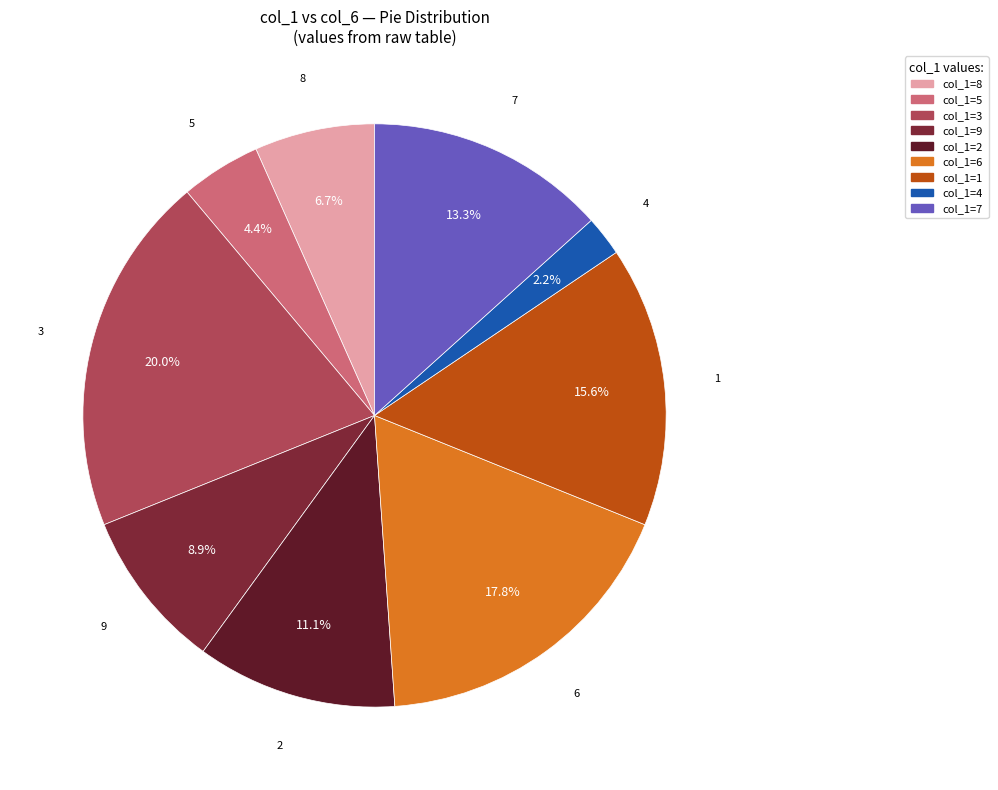

Which slice is the smallest?

col_1=4